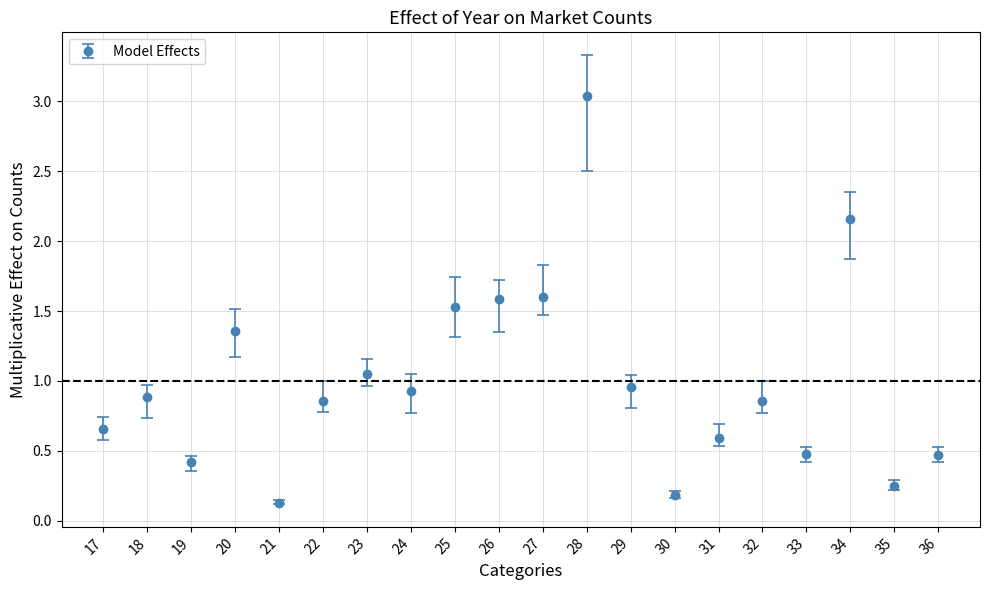

Which category has the highest value across all series?

28